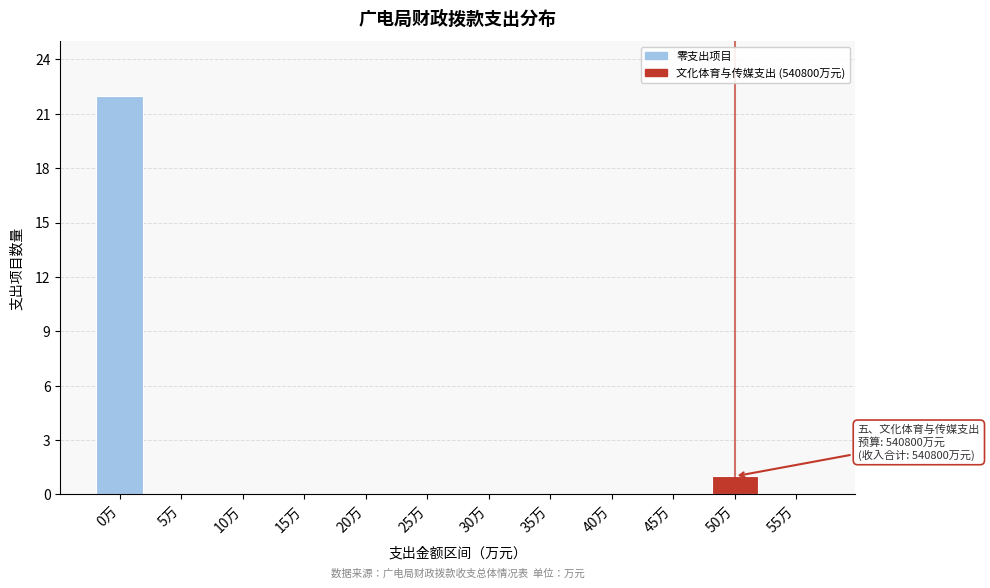

Reading right to left, extract all data points from this chart.

55万=0	50万=1	45万=0	40万=0	35万=0	30万=0	25万=0	20万=0	15万=0	10万=0	5万=0	0万=22